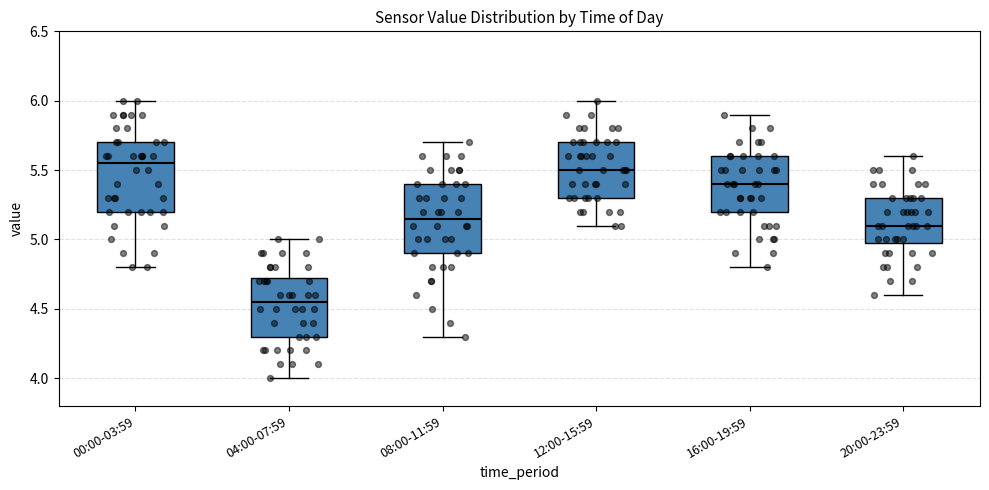

Reading left to right, transcribe this box plot: for each box, give where its median line is, the range the box spans, and where its two whiskers end, as read against the y-axis. The values are not printed on the chart, so give them approximately, as read against the axis.

00:00-03:59: median 5.55, box 5.20 to 5.70, whiskers 4.80 to 6.00
04:00-07:59: median 4.55, box 4.30 to 4.75, whiskers 4.00 to 5.00
08:00-11:59: median 5.15, box 4.90 to 5.40, whiskers 4.30 to 5.70
12:00-15:59: median 5.50, box 5.30 to 5.70, whiskers 5.10 to 6.00
16:00-19:59: median 5.40, box 5.20 to 5.60, whiskers 4.80 to 5.90
20:00-23:59: median 5.10, box 5.00 to 5.30, whiskers 4.60 to 5.60